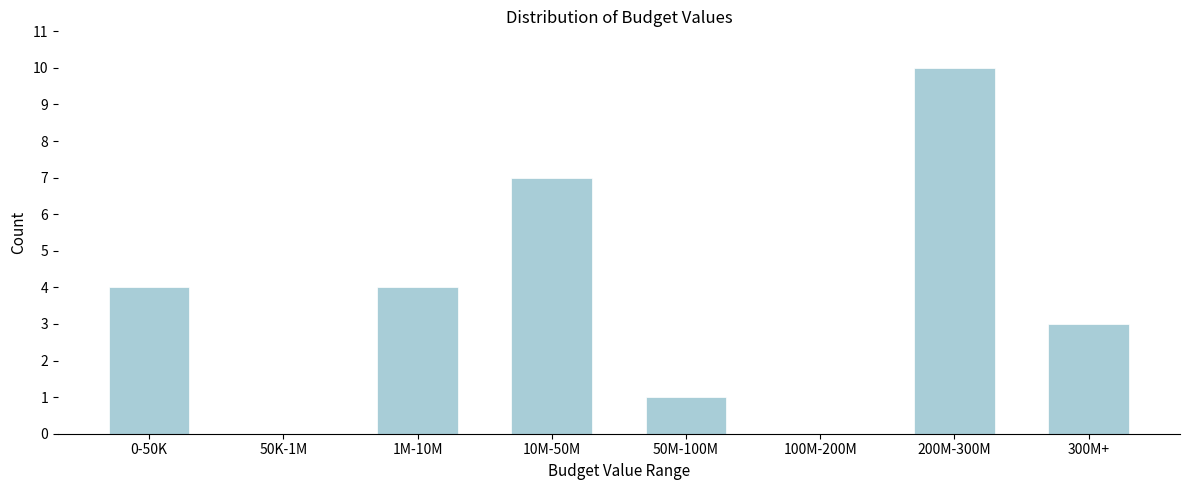

Reading right to left, transcribe all the data shown in this chart.

300M+=3	200M-300M=10	100M-200M=0	50M-100M=1	10M-50M=7	1M-10M=4	50K-1M=0	0-50K=4